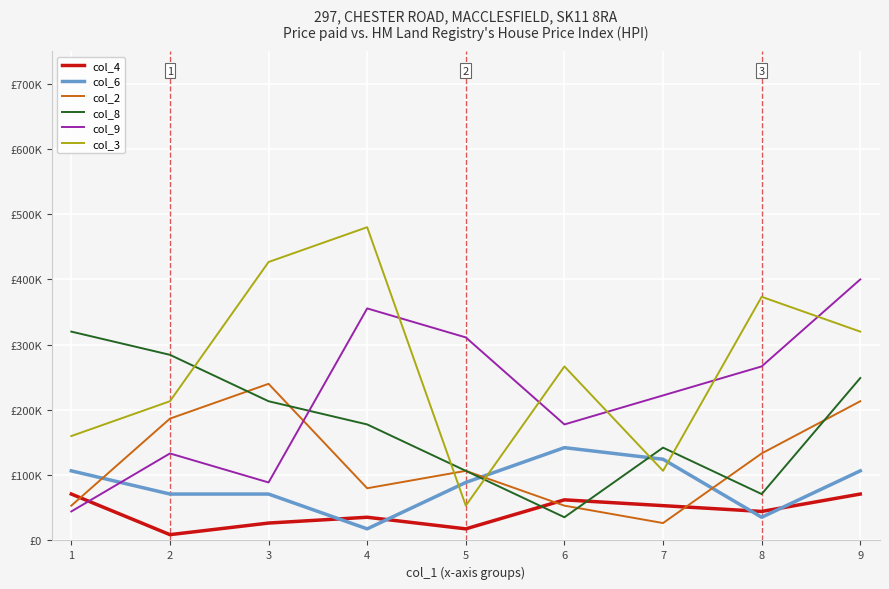

Does the chart display data point markers on the line(s)?

No